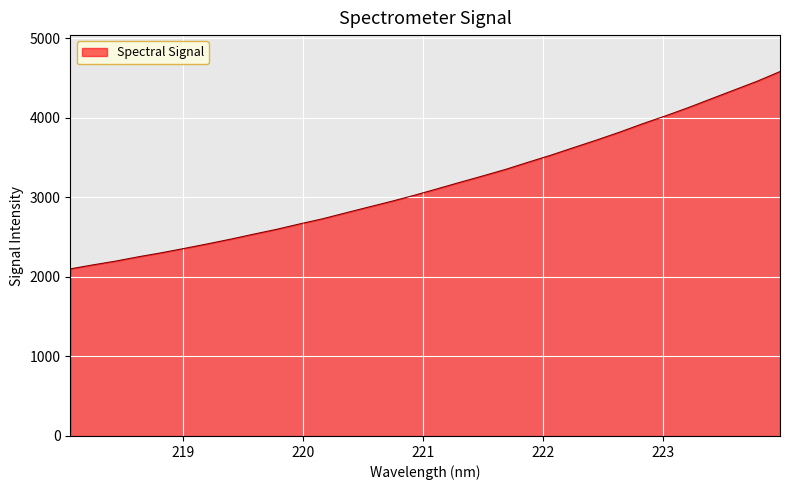

What is the smallest value displayed?

2099.5